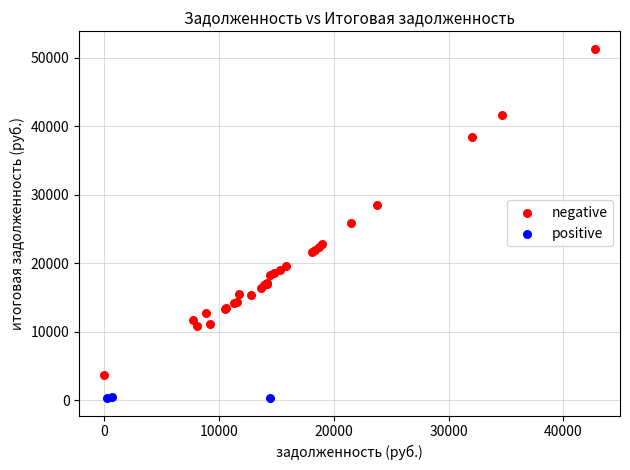

What are all the series names shown in the legend?

negative, positive